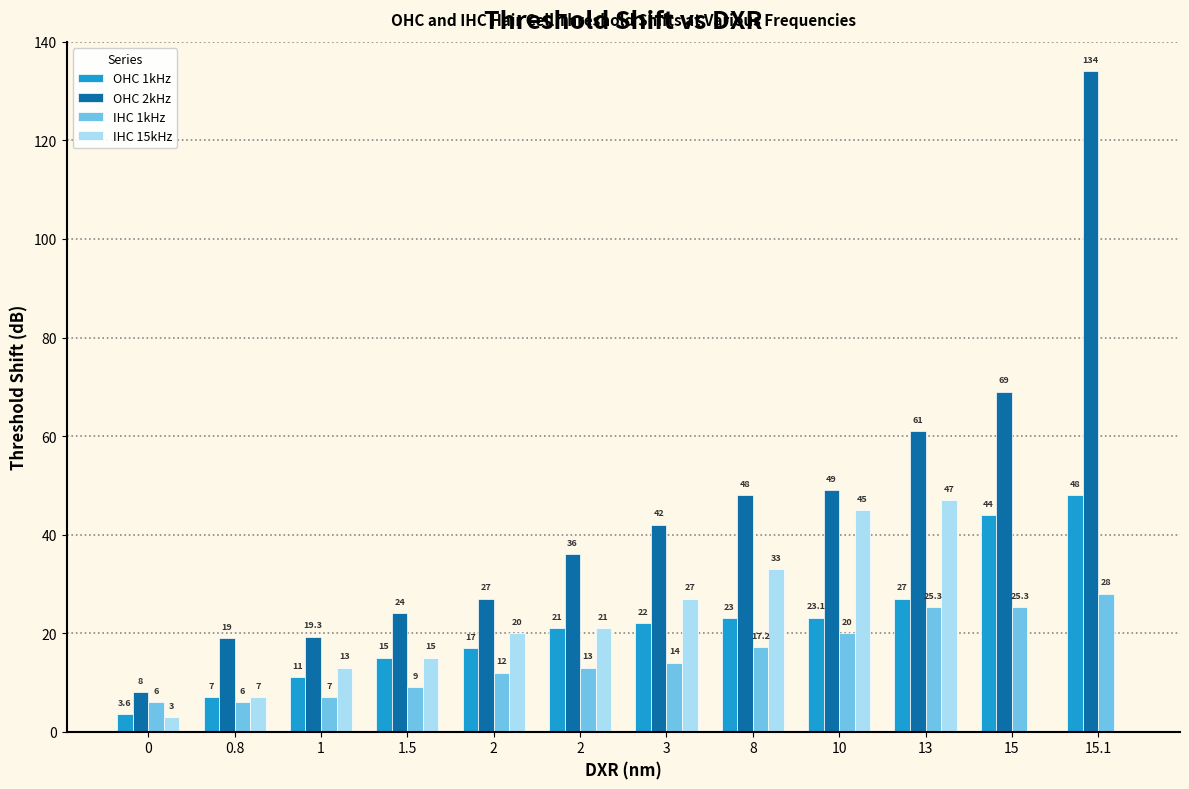

How many categories are shown in the chart?

12